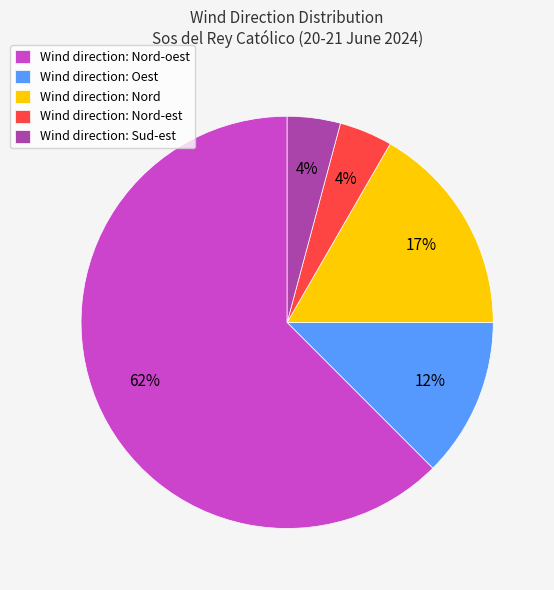

Which slice is the largest?

Wind direction: Nord-oest